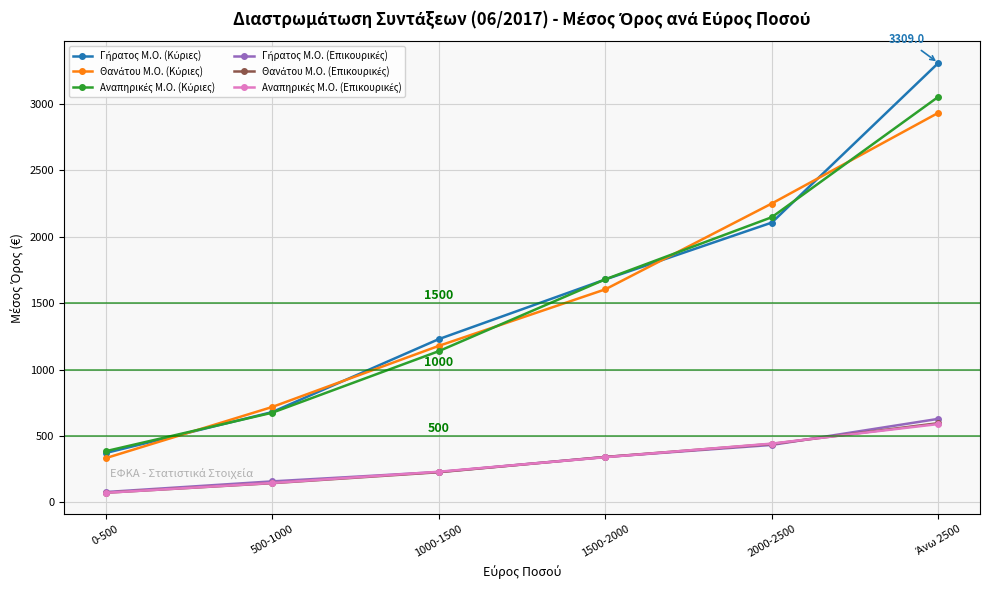

What position from the right is 2000-2500?

2